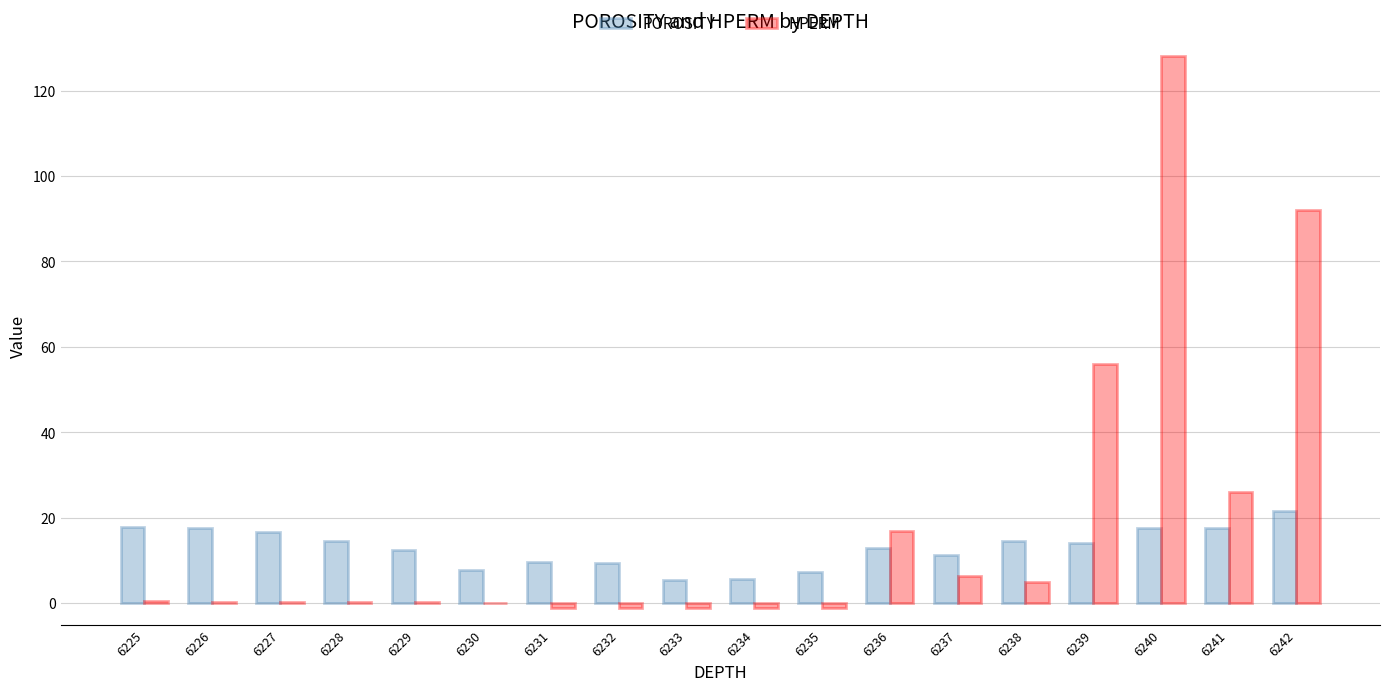

Count the number of categories in the chart.

18